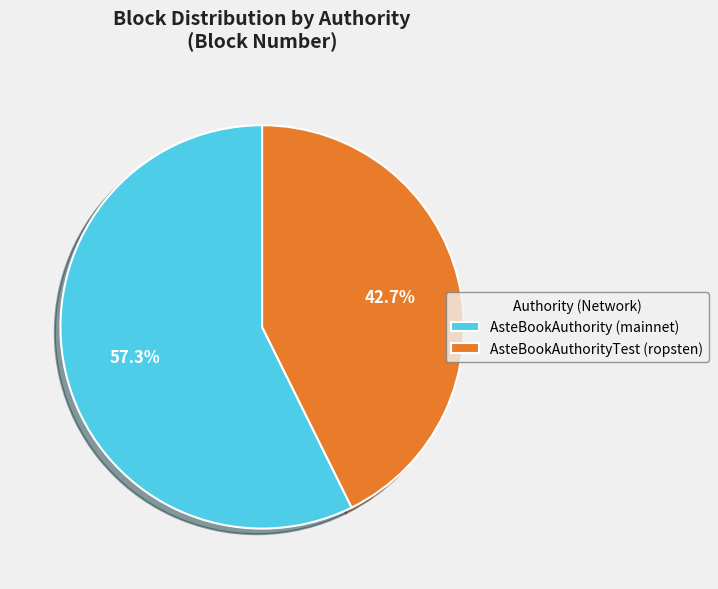

True or false: AsteBookAuthorityTest (ropsten) accounts for 32% of the total.

False